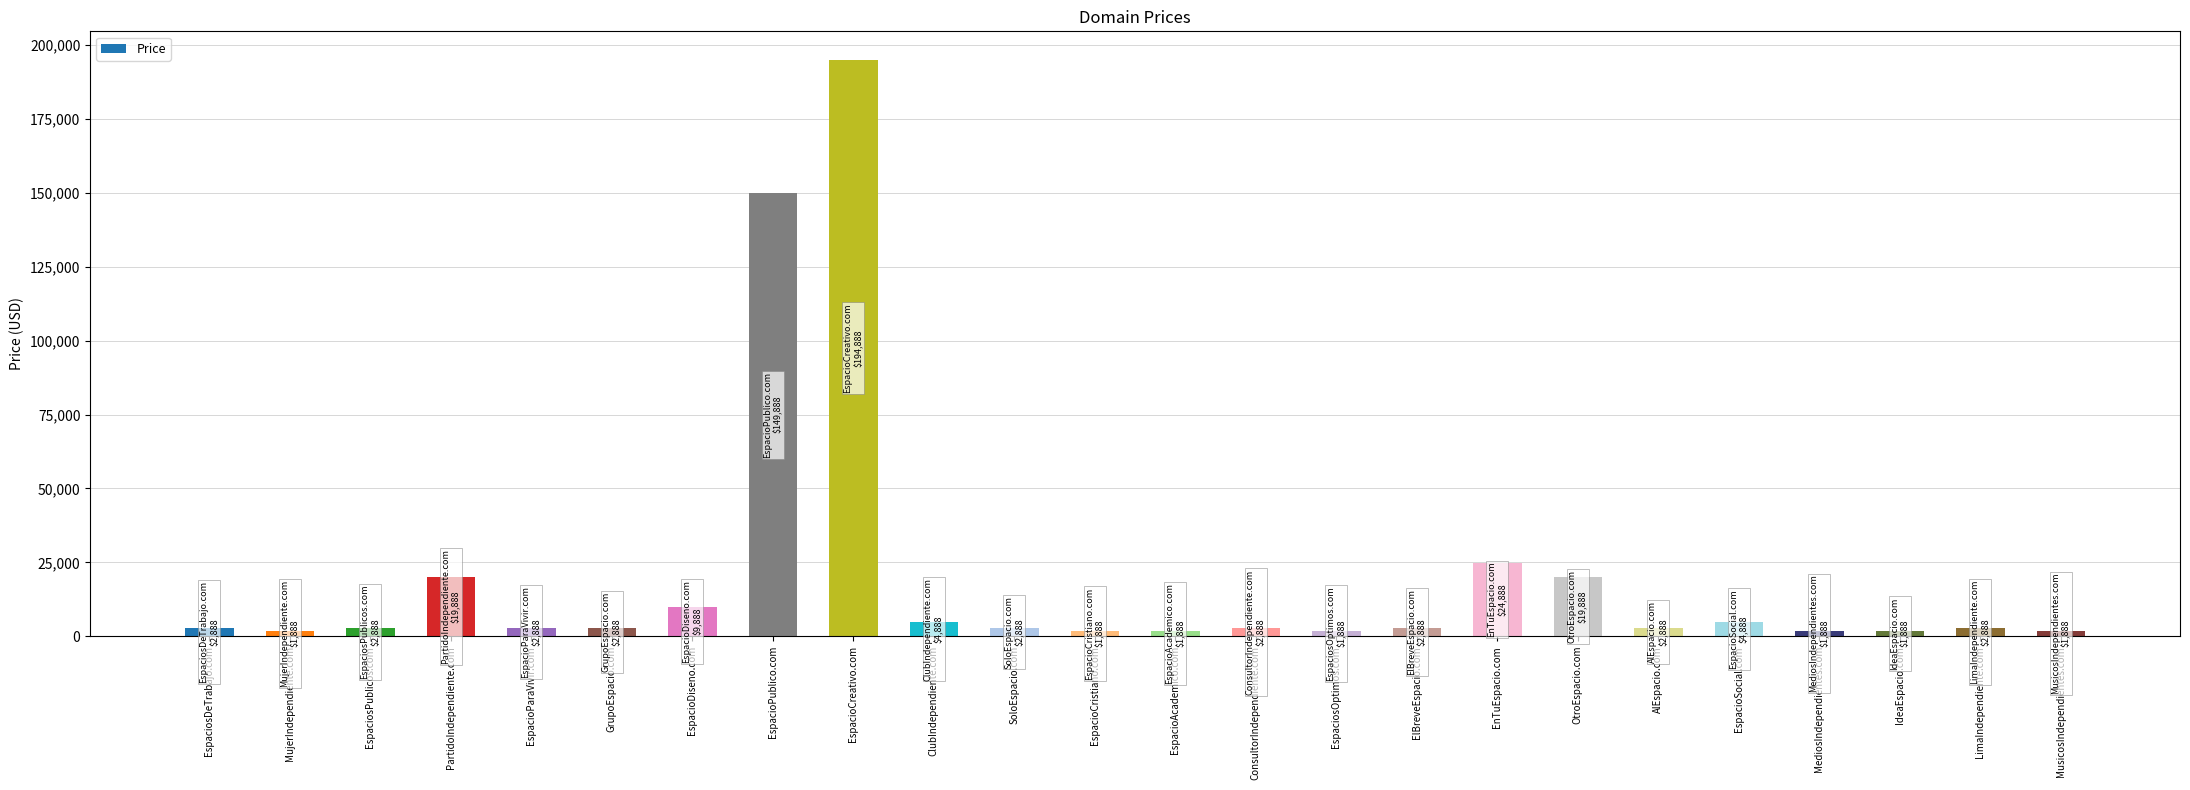

How many bars are there in total?

24